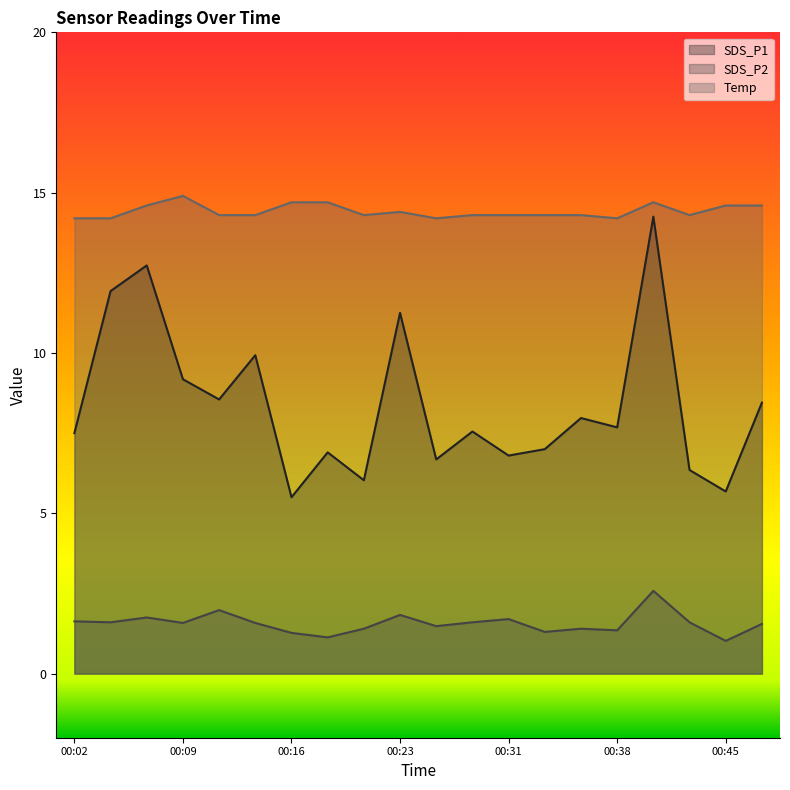

What is the sum of all SDS_P2 values?

31.3